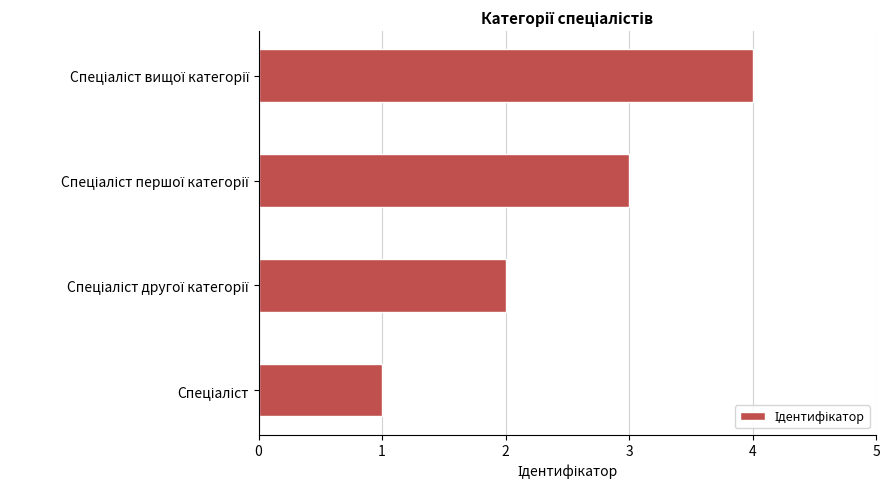

How many bars are there in total?

4